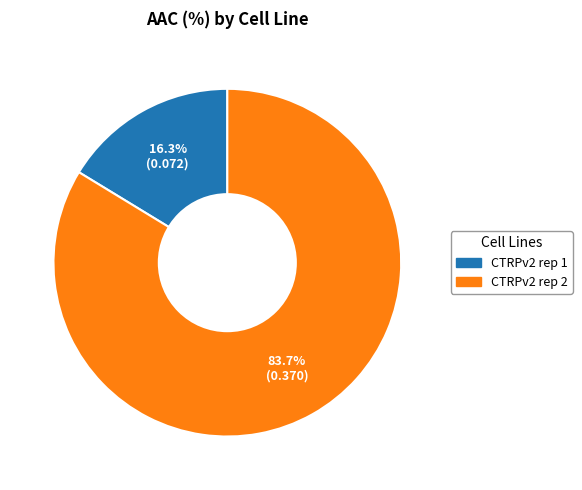

To the nearest percent, what percentage of the pie is CTRPv2 rep 2?

84%